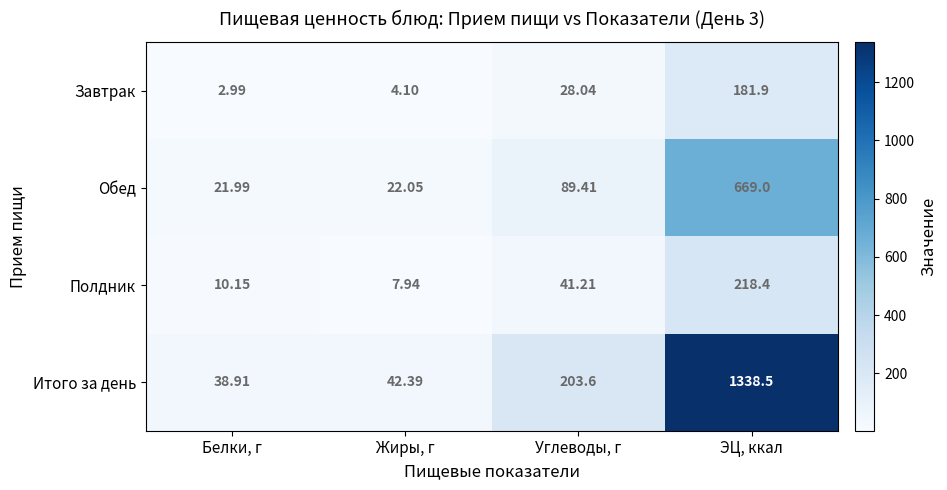

At which category is the sum across all series the highest?

ЭЦ, ккал